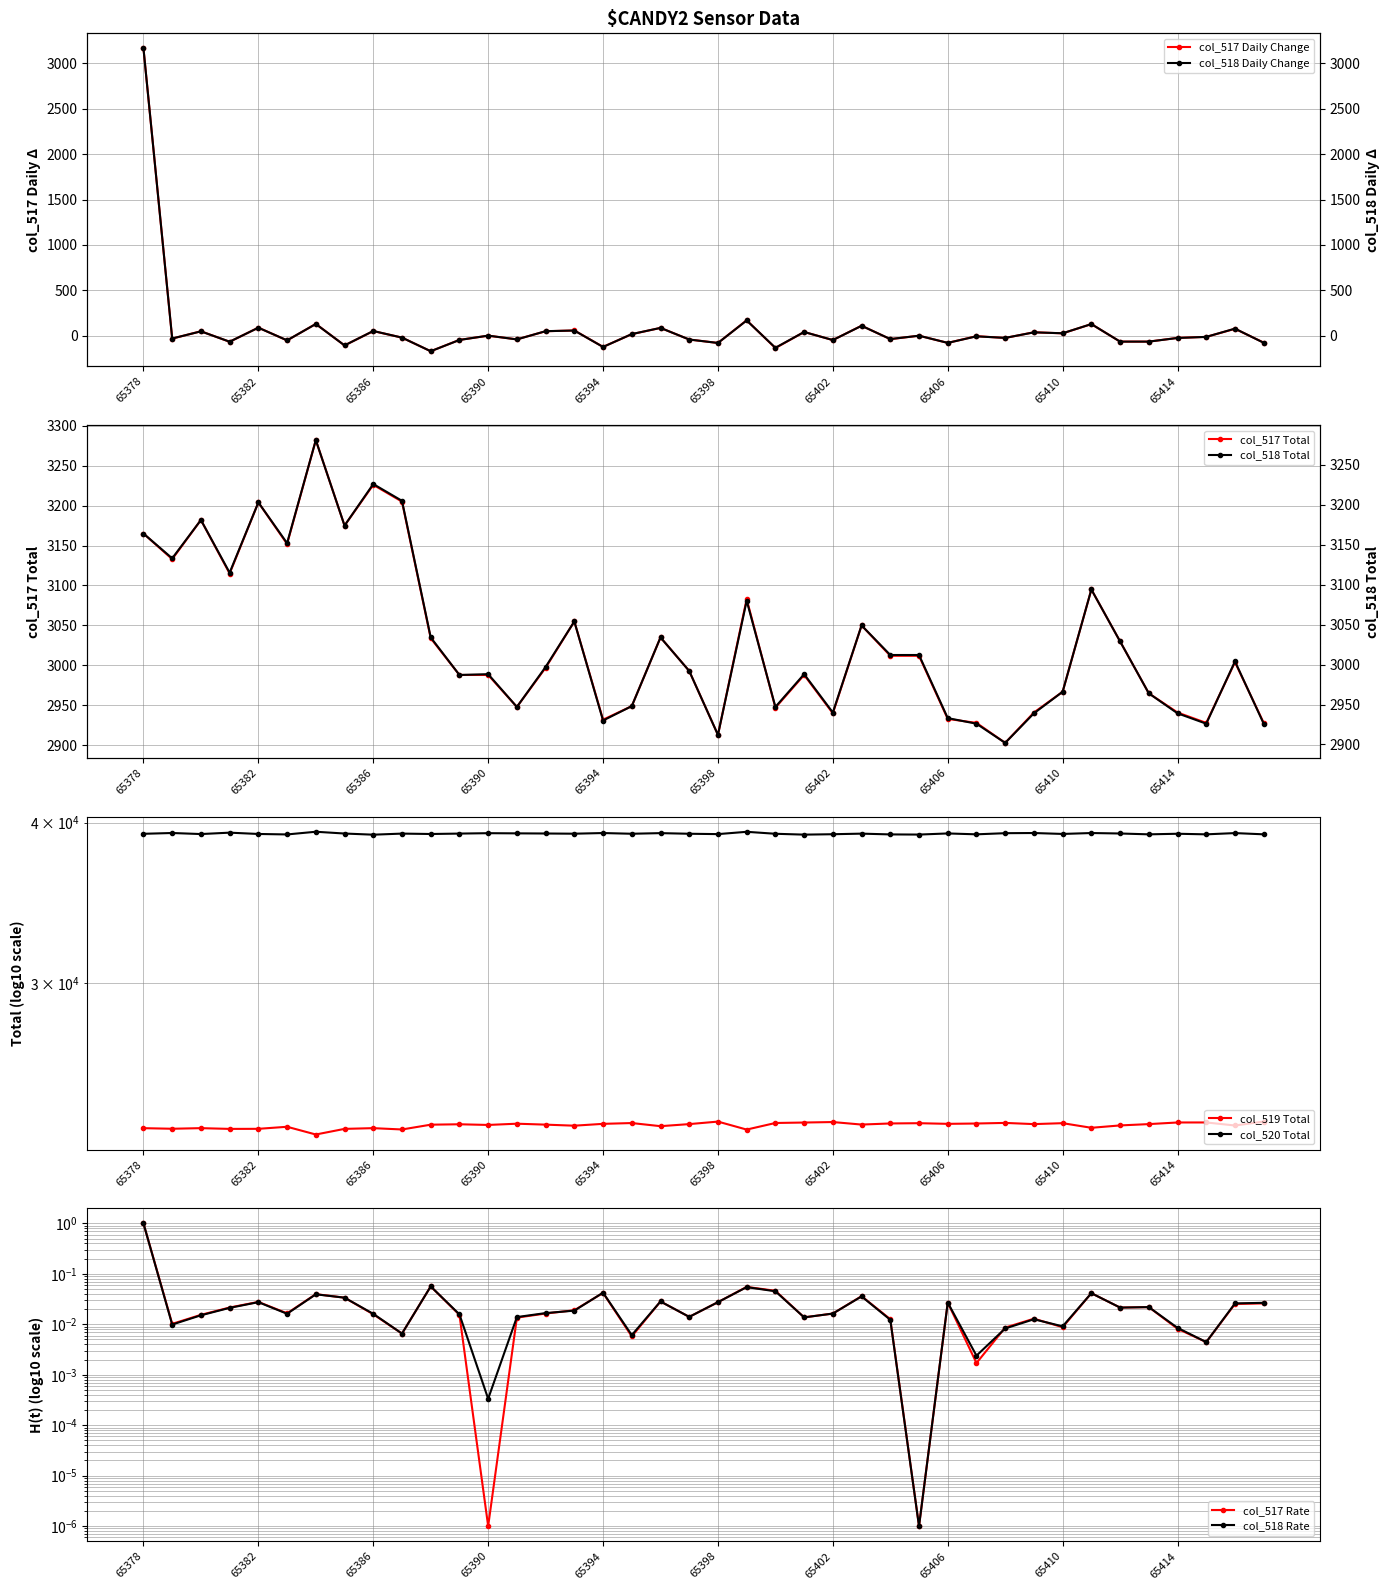

The col_517 Total series shows 5059 at 65382. True or false?

False